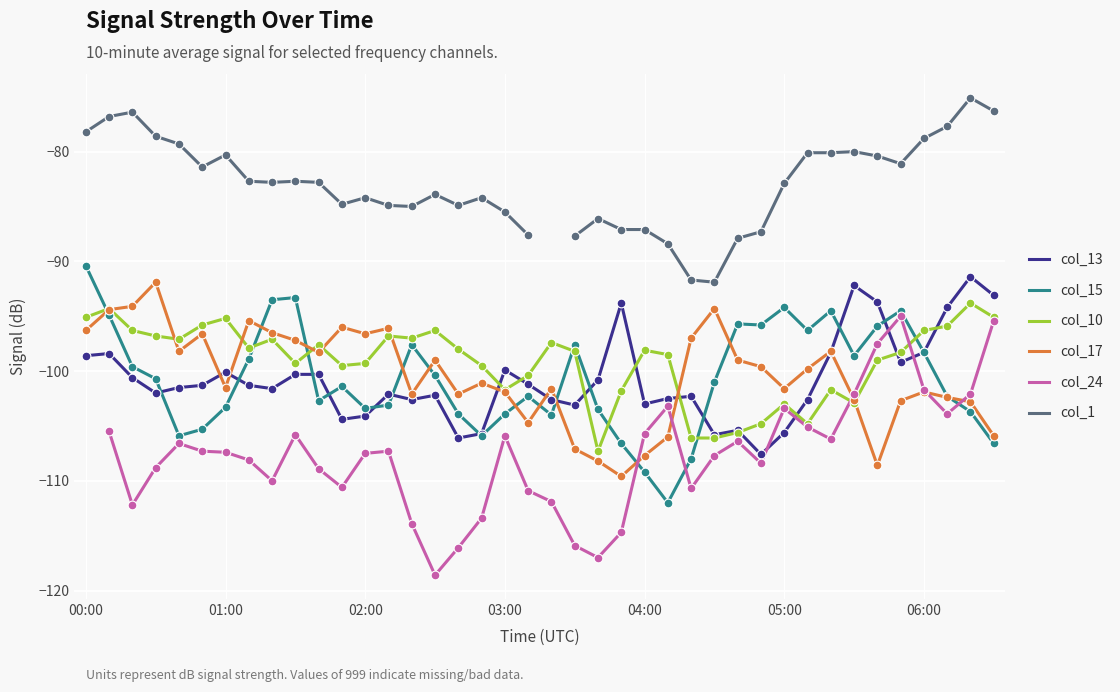

What is the lowest value of the col_17 series?

-109.6